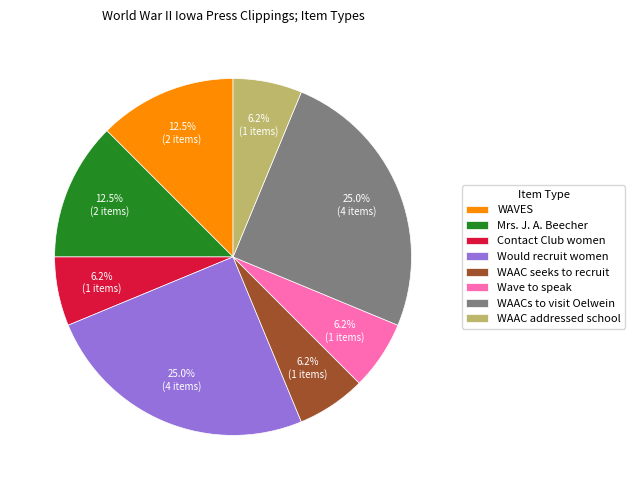

Is the sum of WAAC addressed school and Contact Club women greater than half?

No